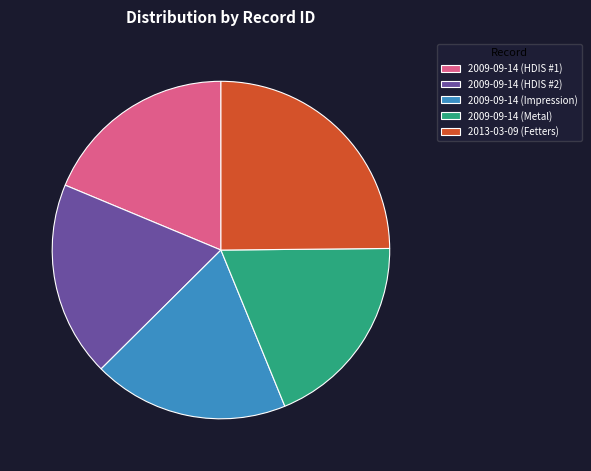

Count the number of slices in the pie.

5